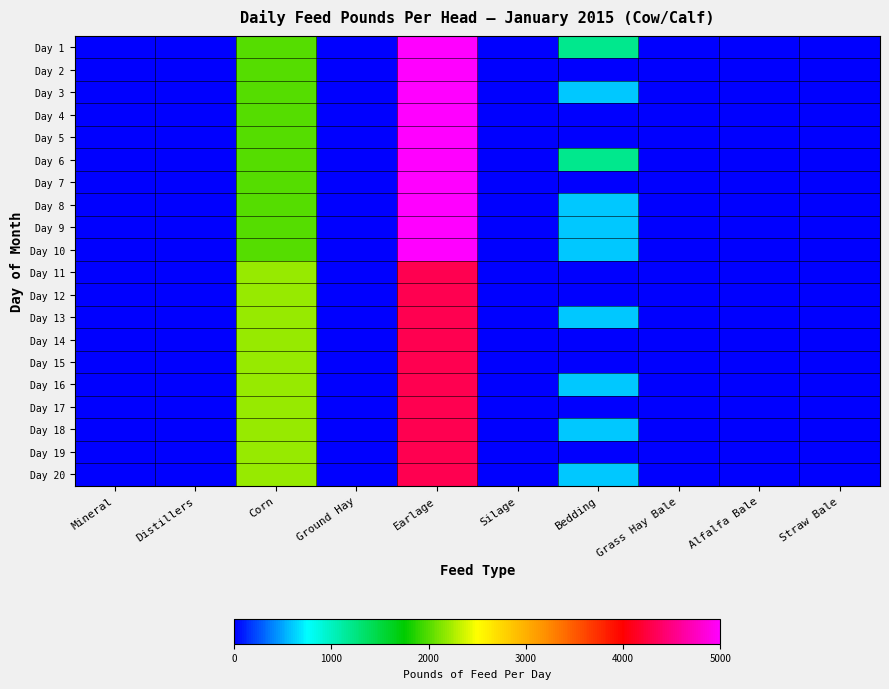

Which has a higher value, Bedding or Silage?

Bedding